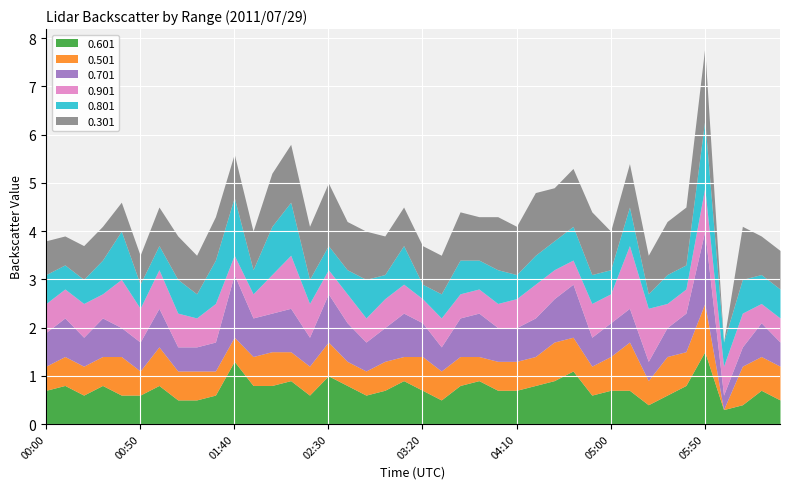

Which series has the widest spread of values?

0.301